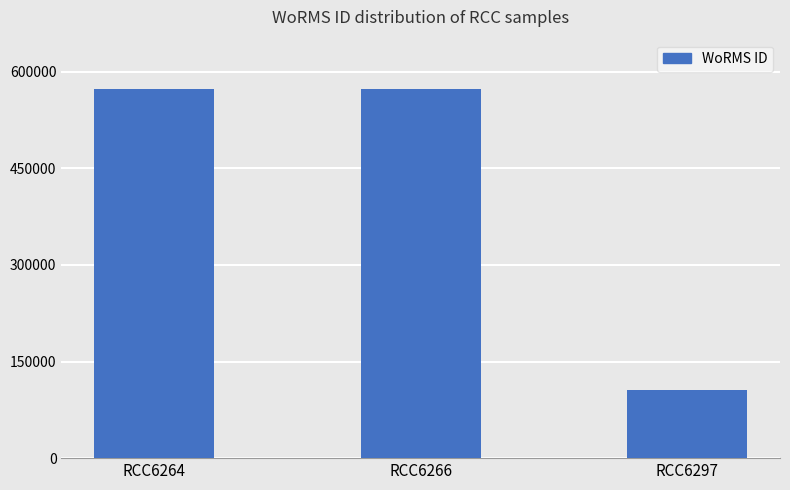

What is the minimum value shown in the chart?

106289